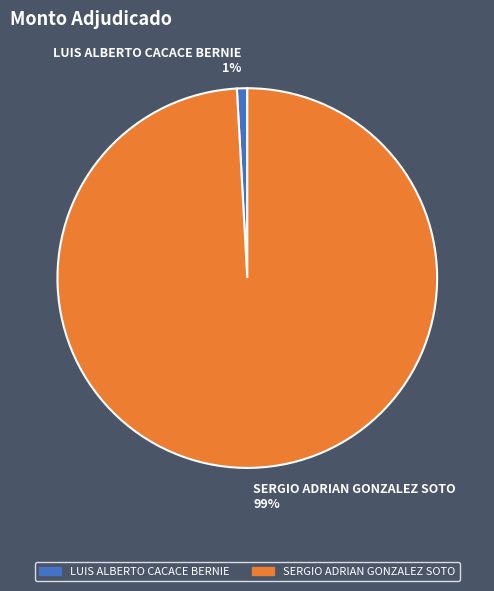

Between LUIS ALBERTO CACACE BERNIE and SERGIO ADRIAN GONZALEZ SOTO, which is larger?

SERGIO ADRIAN GONZALEZ SOTO